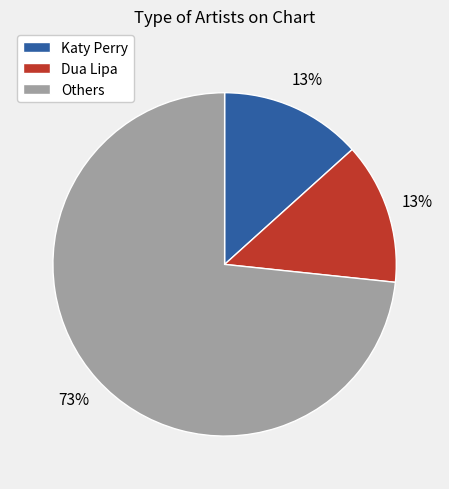

Is the sum of Others and Katy Perry greater than half?

Yes